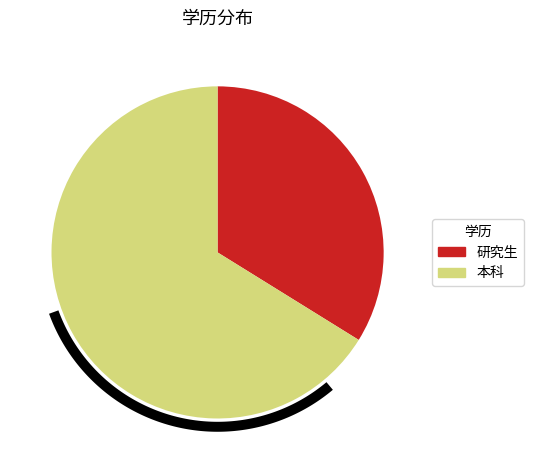

How many segments does this pie chart have?

2